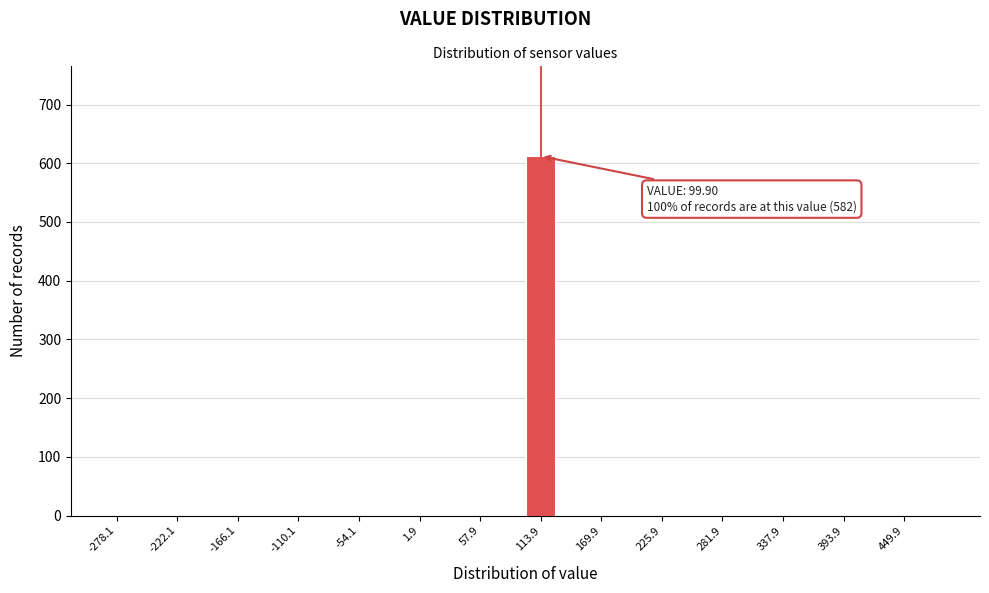

Read against the x-axis, roughly where is the centre of the tallest bar?

110